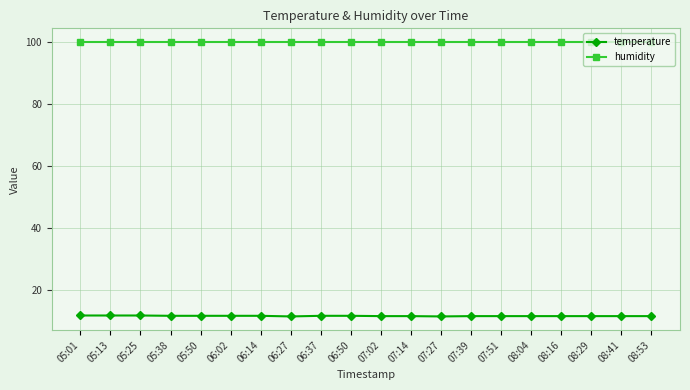

What is the difference between the highest and lowest values at 05:25?

88.0